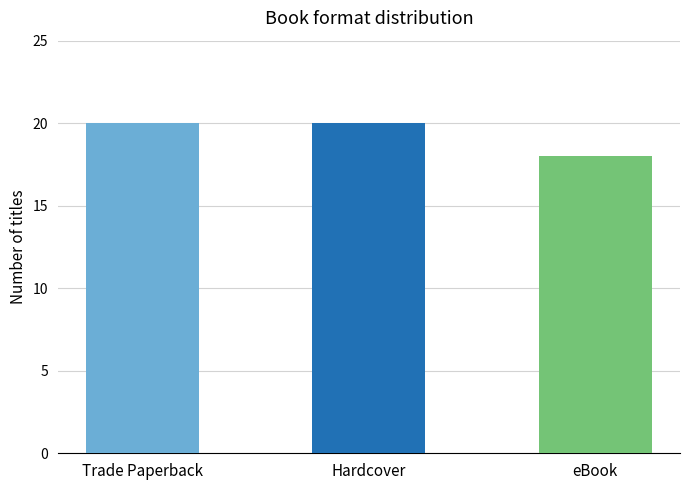

Reading left to right, list all the values displayed in this chart.

20	20	18